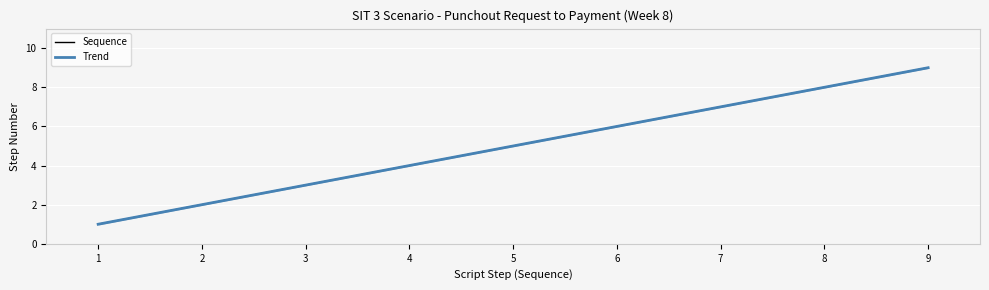

Which label corresponds to the largest value in the chart?

9